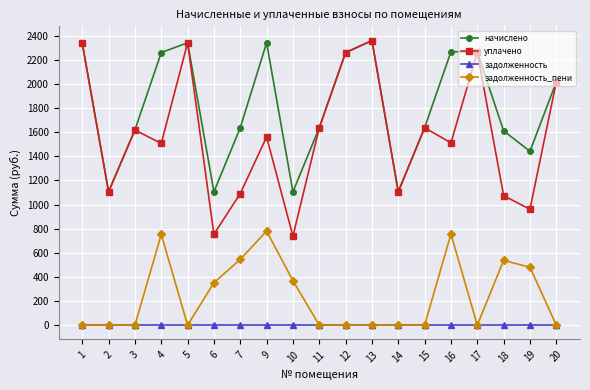

True or false: задолженность and уплачено intersect in this chart.

False